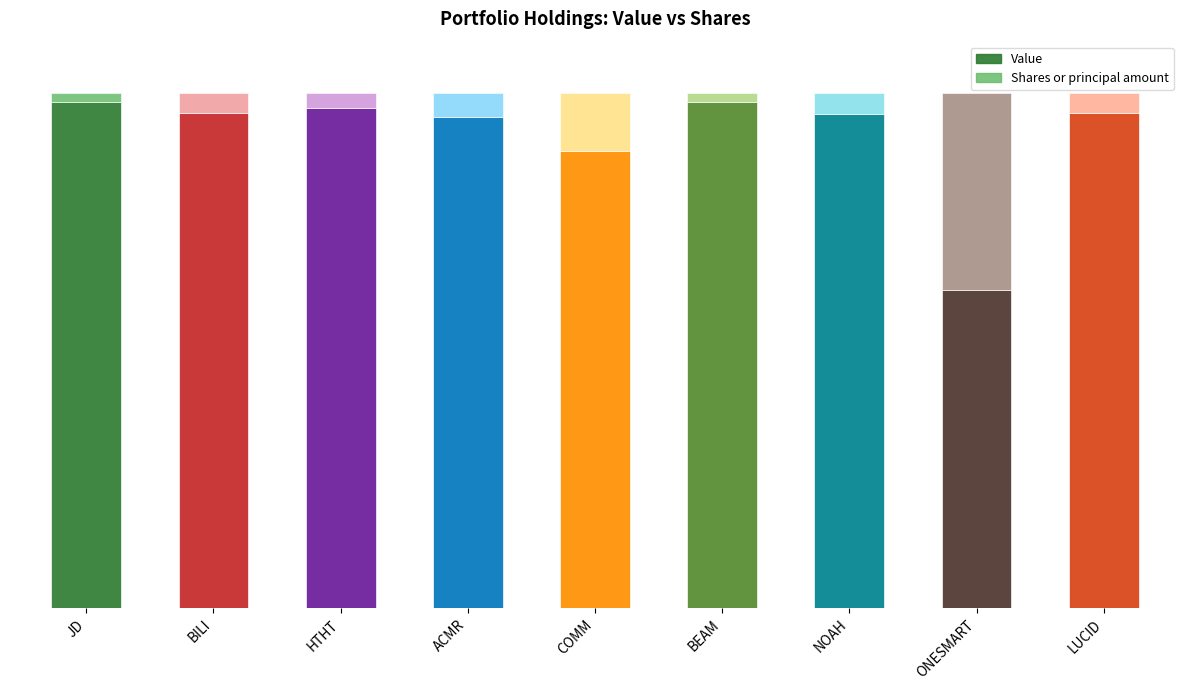

Are the bars grouped side by side (vs. stacked)?

No